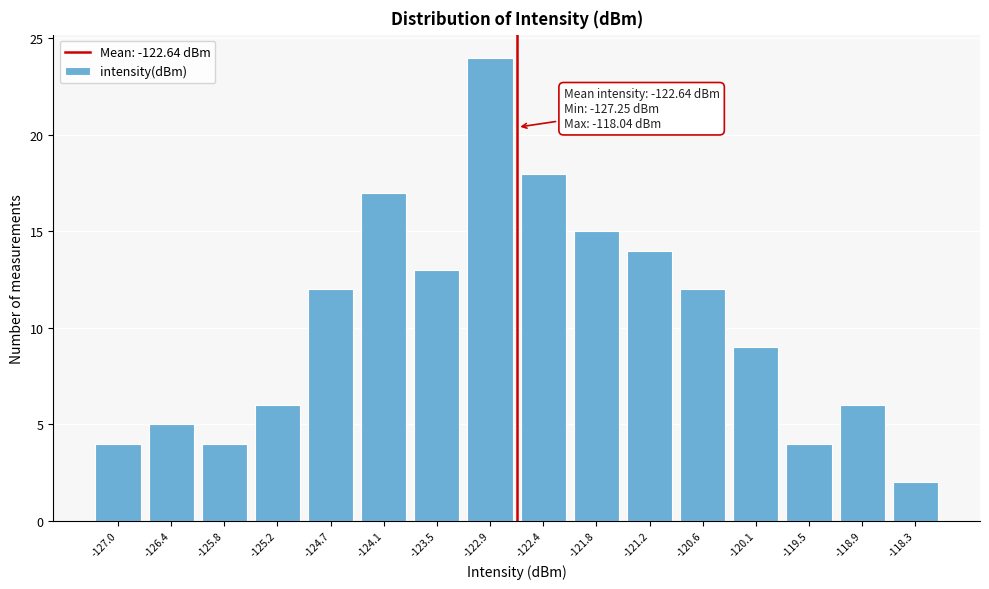

Which range on the x-axis has the tallest bar?

-123.2 to -122.6